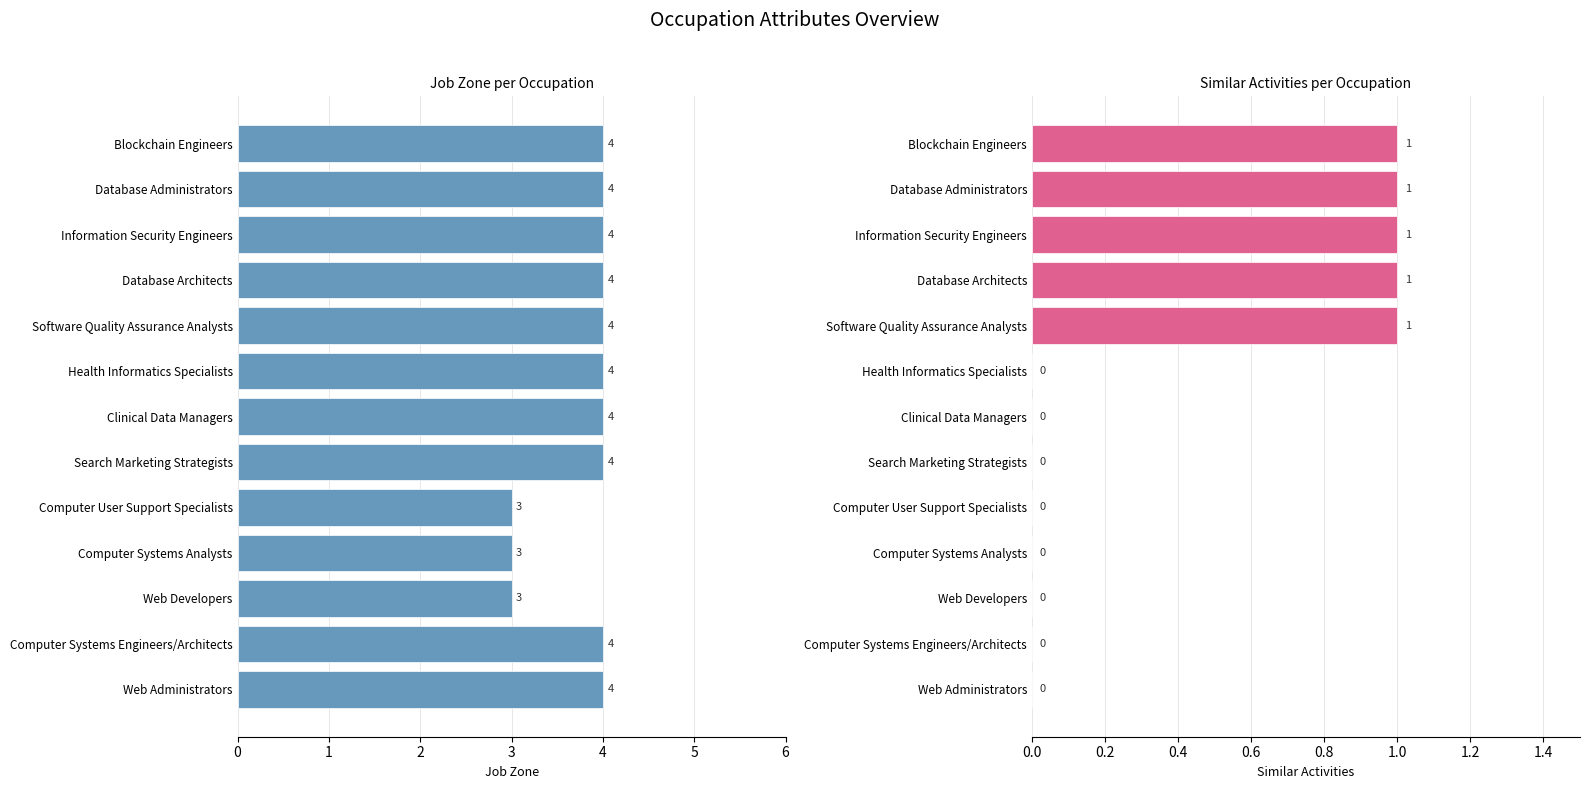

Between Database Architects and Web Administrators, which series saw the biggest shift?

Similar Activities